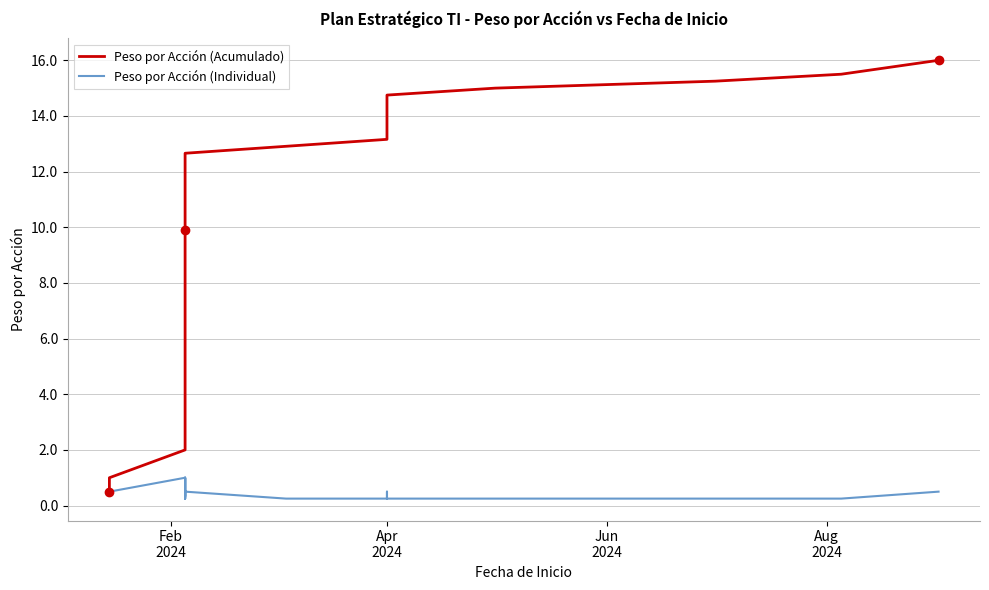

What are all the series names shown in the legend?

Peso por Acción (Acumulado), Peso por Acción (Individual)